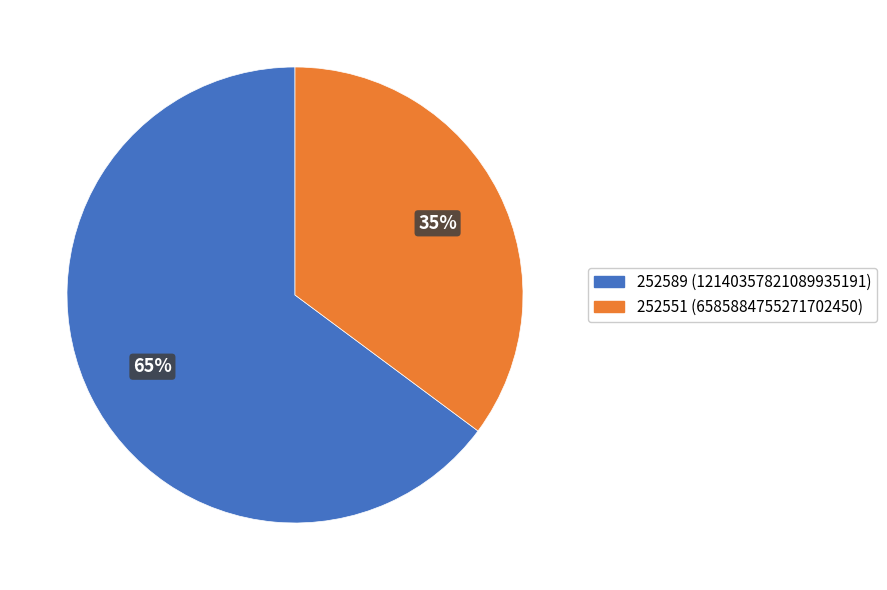

To the nearest percent, what is the combined percentage of 252589 and 252551?

100%